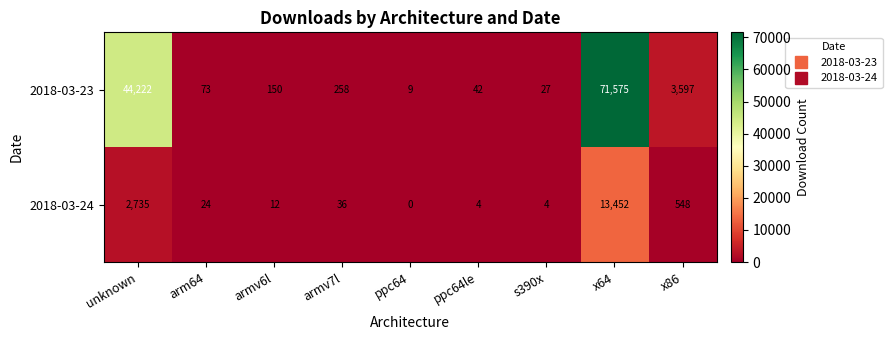

Between s390x and x64, which series saw the biggest shift?

2018-03-23